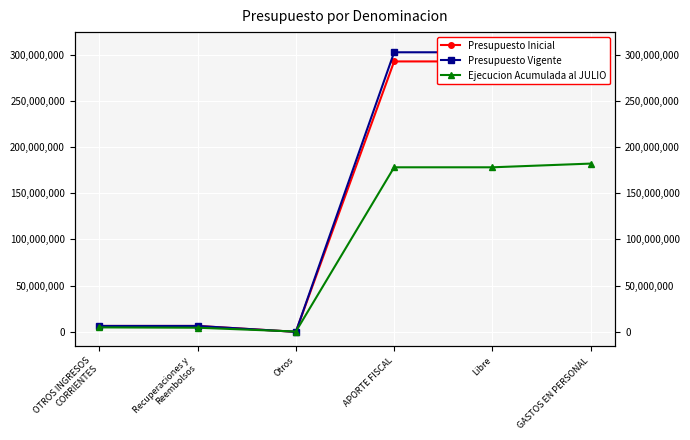

At which category is the sum across all series the highest?

GASTOS EN PERSONAL